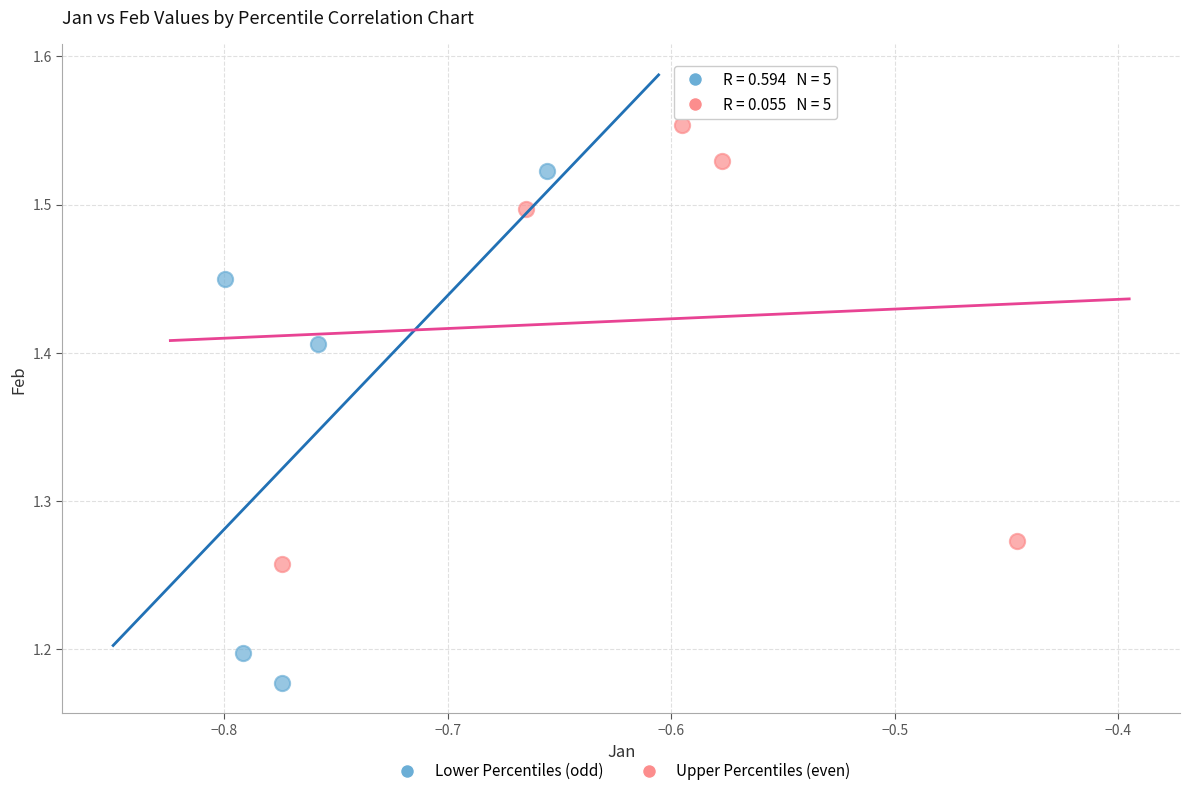

Which series contains the lowest Y value?

Lower Percentiles (odd)